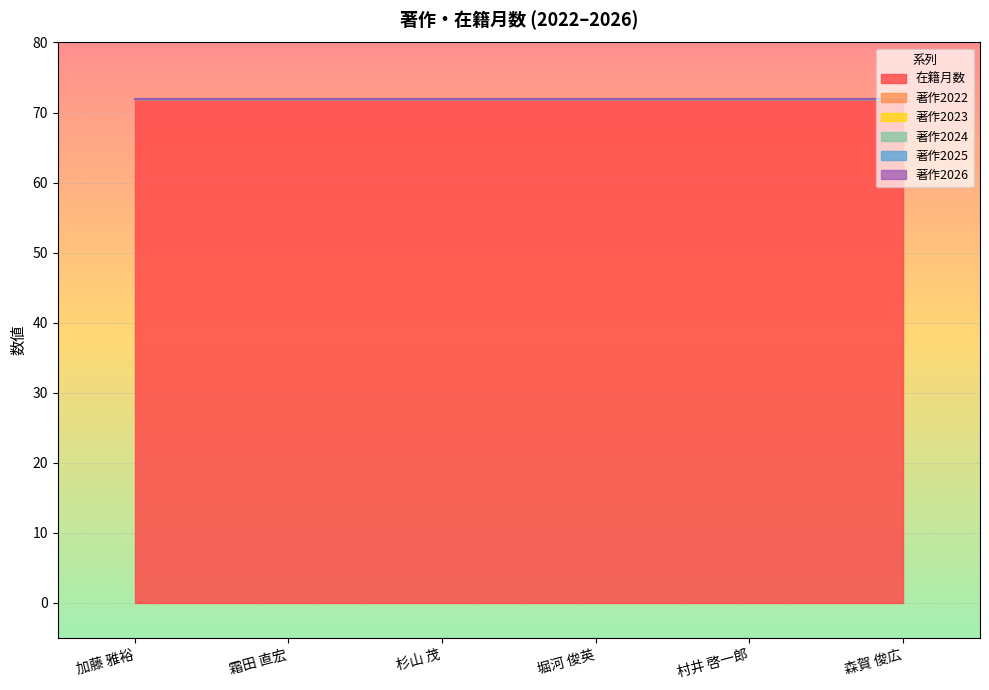

Which series has the widest spread of values?

在籍月数